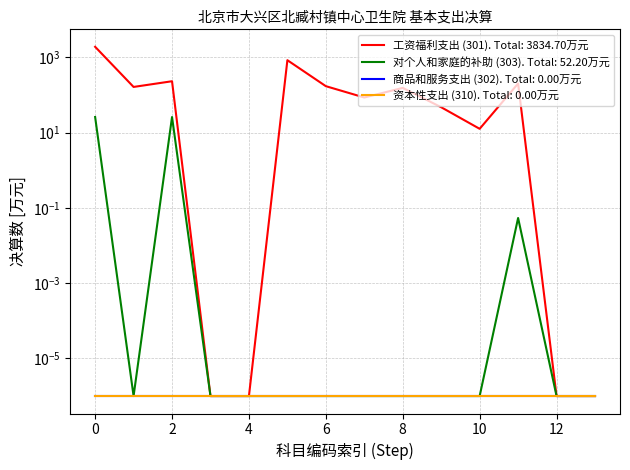

The 工资福利支出 (301) series shows 0.0 at 30199. True or false?

False